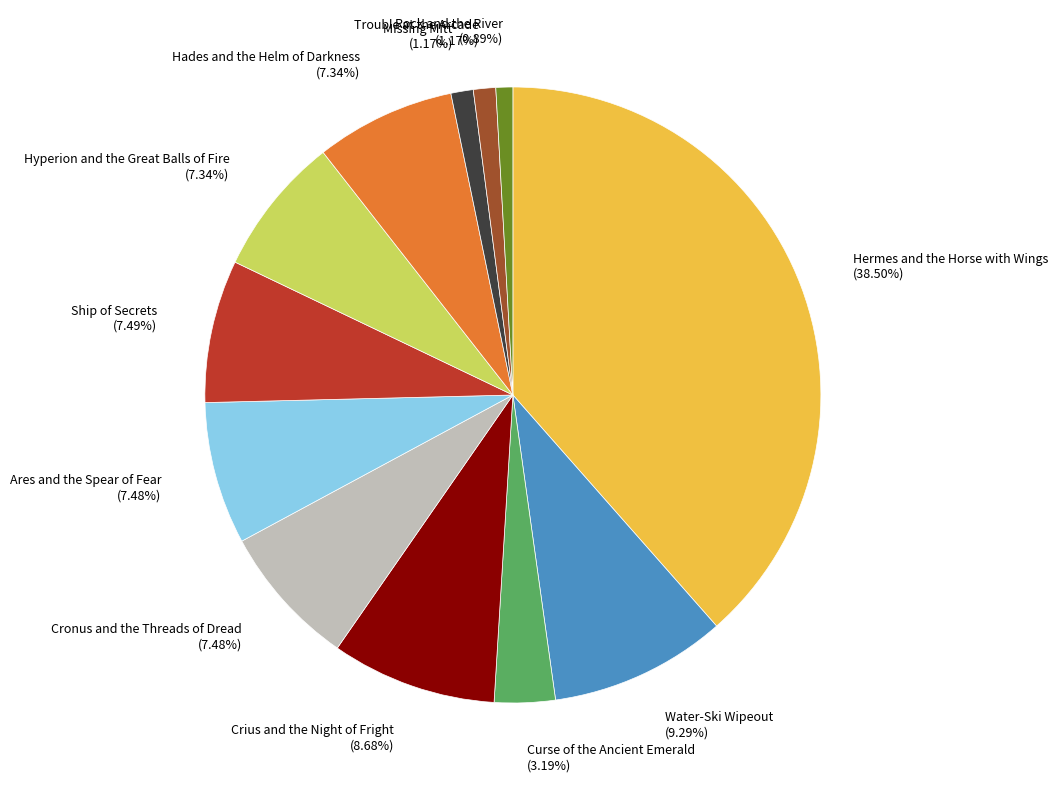

To the nearest percent, what is the combined percentage of Rock and the River and Missing Mitt?

2%